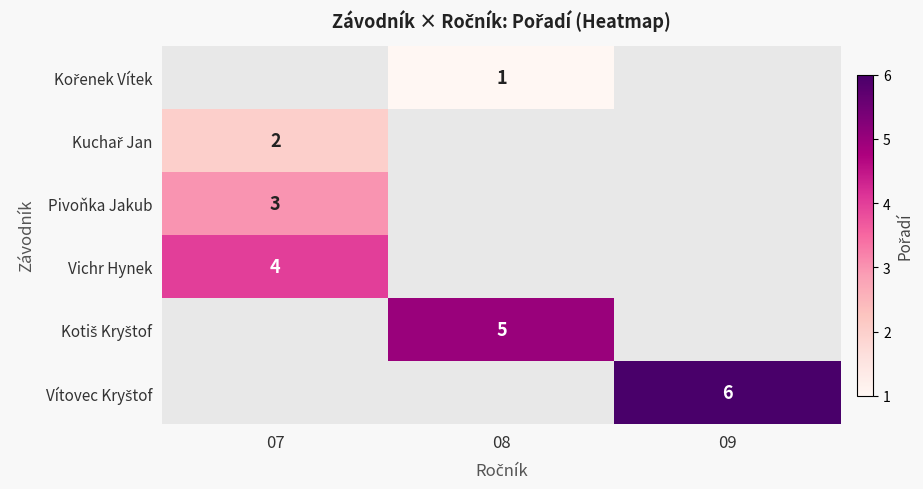

True or false: Pivoňka Jakub has a value of 5 at 07.

False